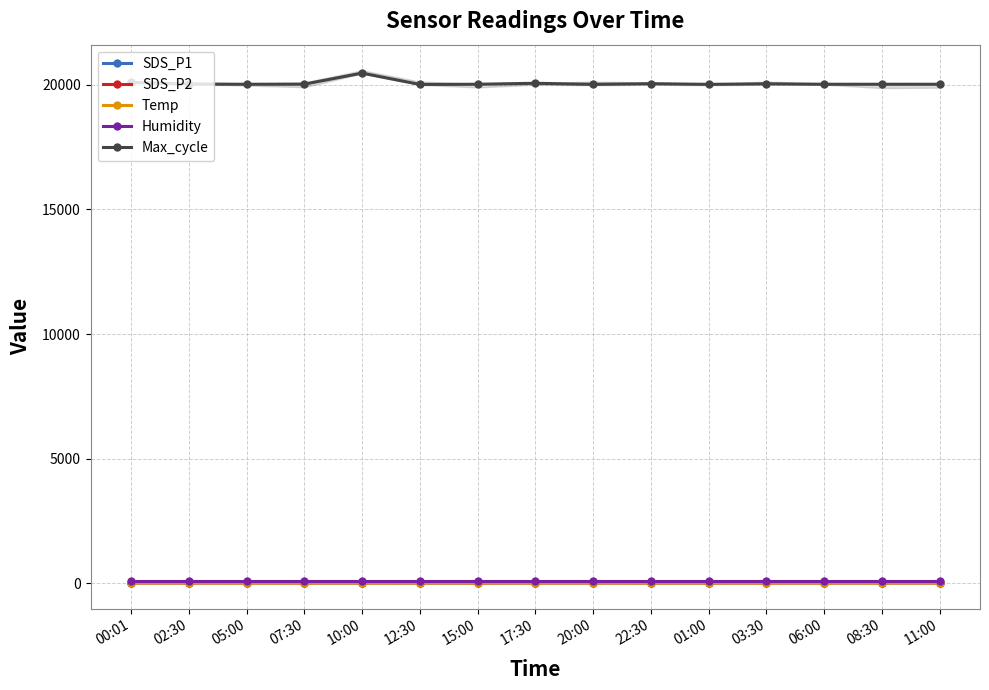

Which series has the widest spread of values?

Max_cycle